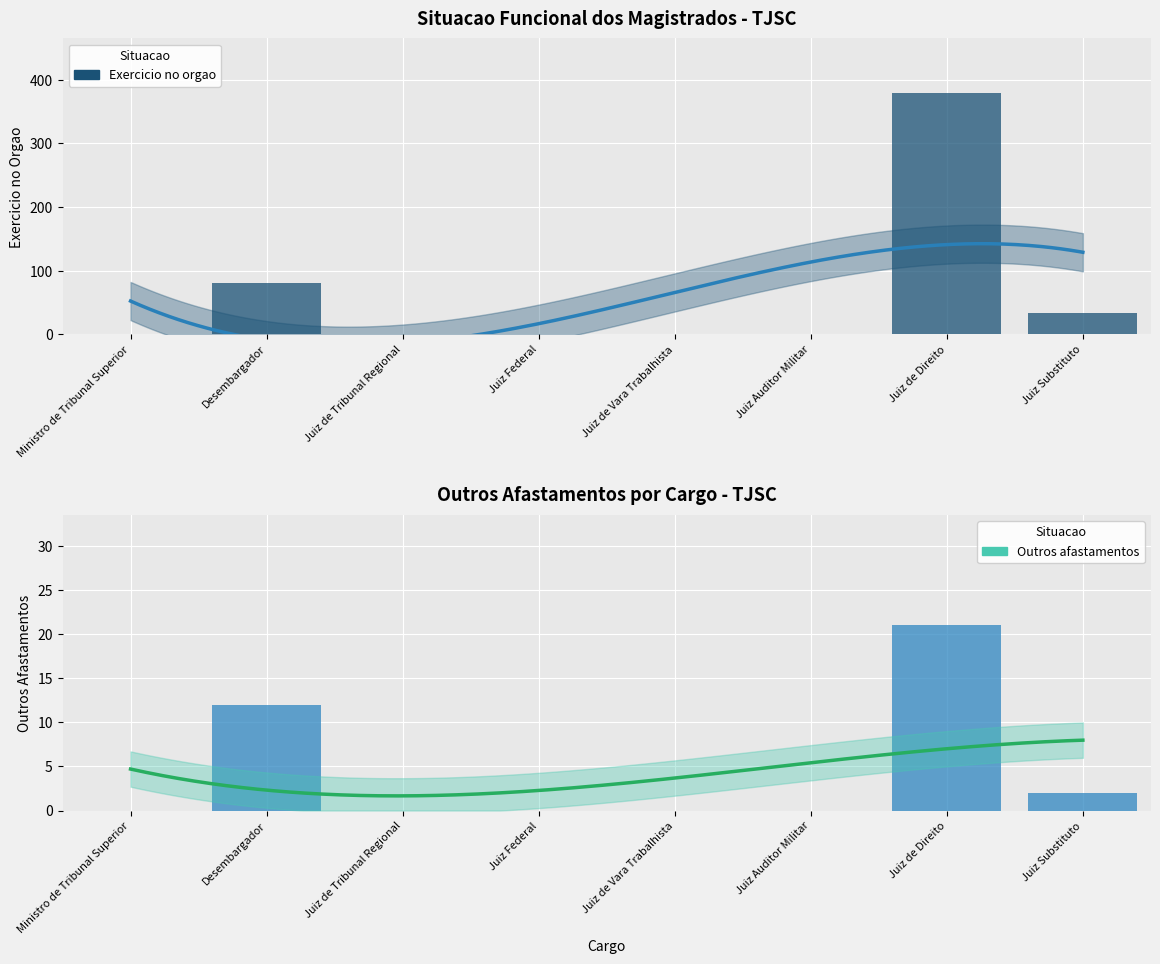

The Exercicio no orgao series shows 33 at Juiz Substituto. True or false?

True